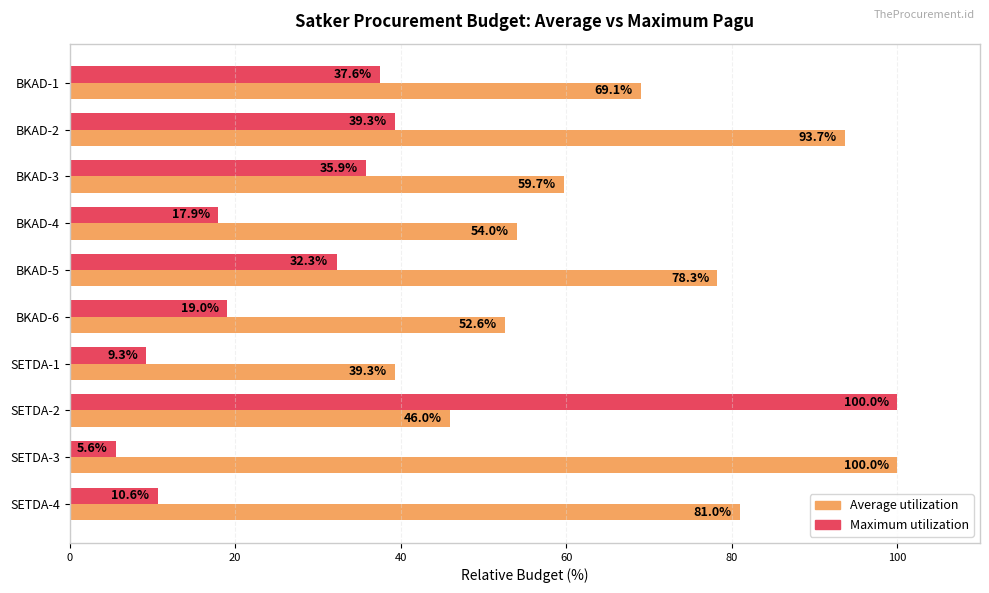

At which label does Maximum utilization reach its minimum?

SETDA-3